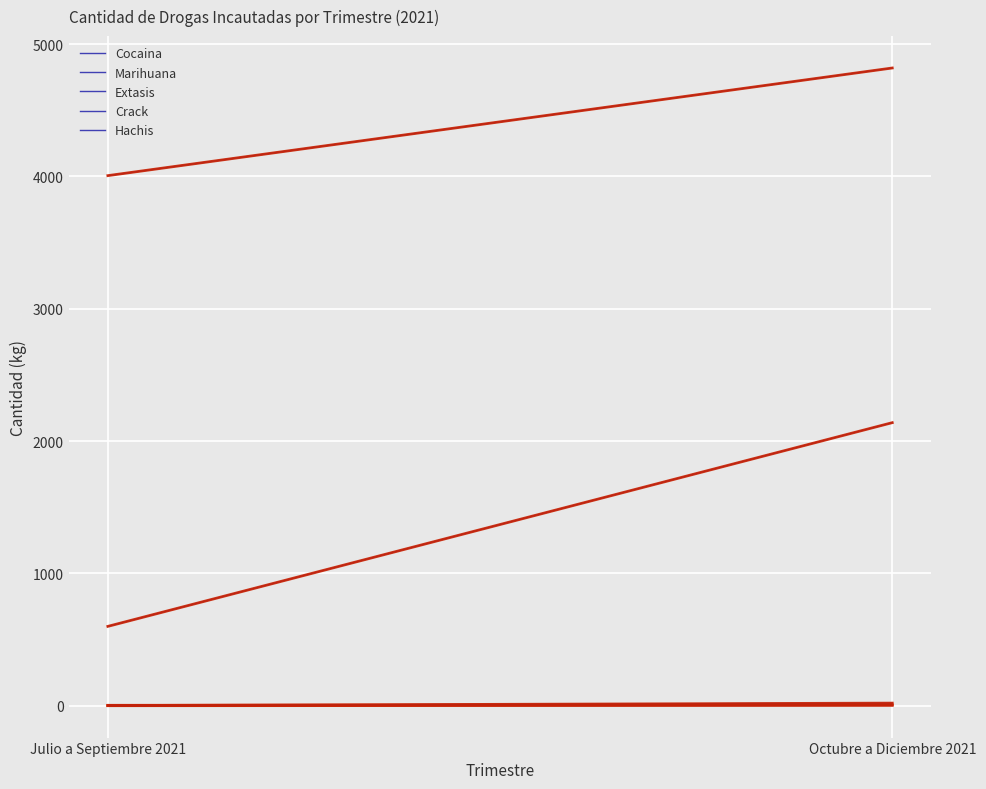

Reading right to left, what are all the values shown in this chart?

Cocaina: Octubre a Diciembre 2021=4819.4	Julio a Septiembre 2021=4006.0
Marihuana: Octubre a Diciembre 2021=2139.0	Julio a Septiembre 2021=599.6
Extasis: Octubre a Diciembre 2021=2.4	Julio a Septiembre 2021=0.0
Crack: Octubre a Diciembre 2021=7.0	Julio a Septiembre 2021=3.0
Hachis: Octubre a Diciembre 2021=19.6	Julio a Septiembre 2021=1.0